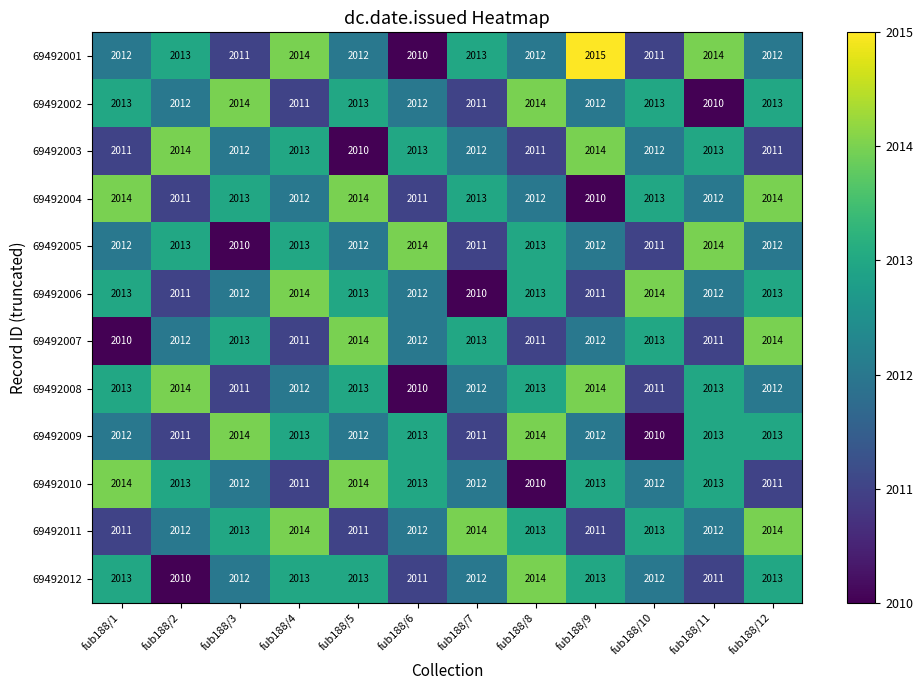

What is the sum of the 69492009 values at fub188/2 and fub188/10?

4021